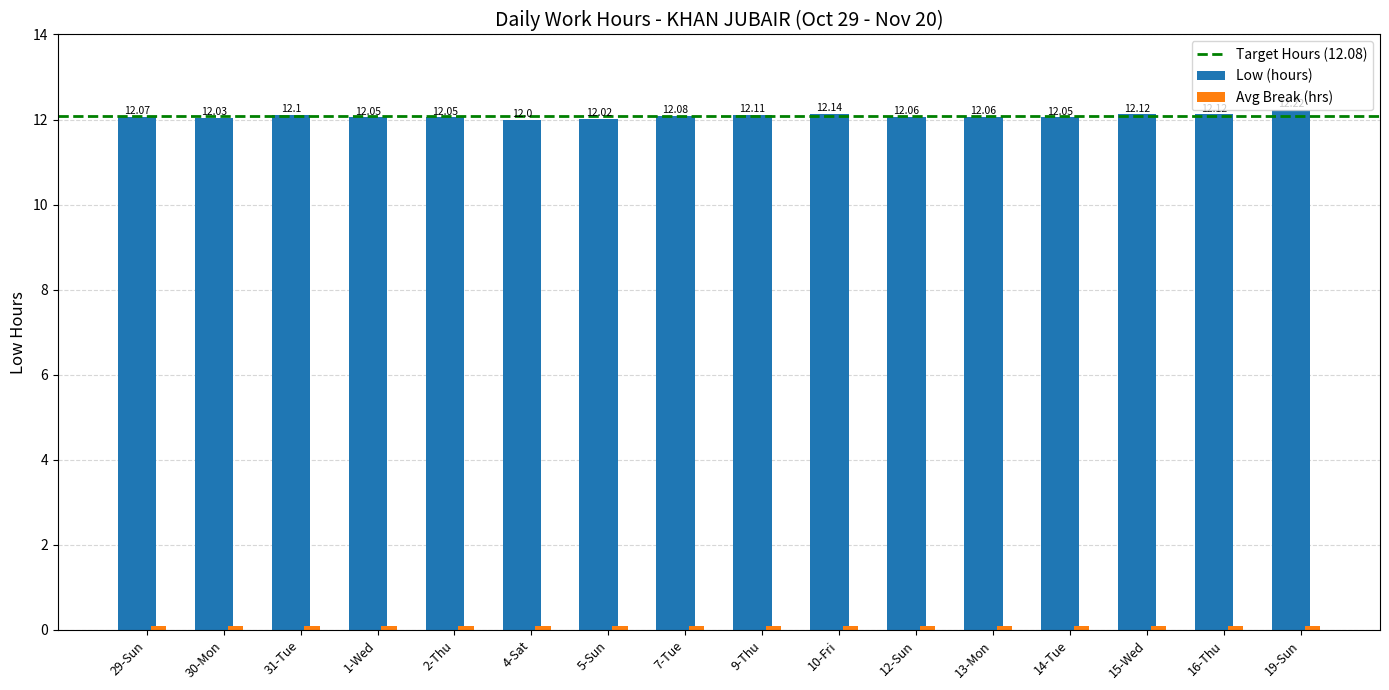

Between 29-Sun and 14-Tue, which series saw the biggest shift?

Low (hours)